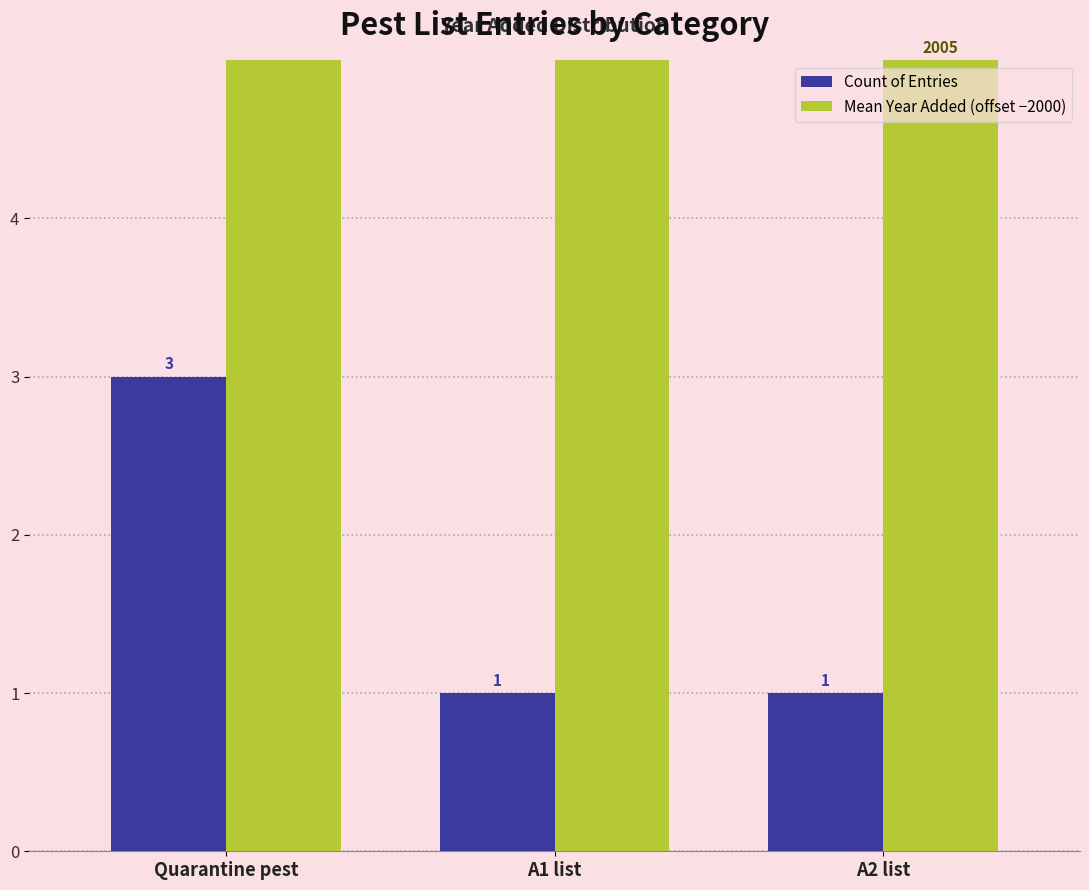

What is the label of the 3rd bar from the right?

Quarantine pest